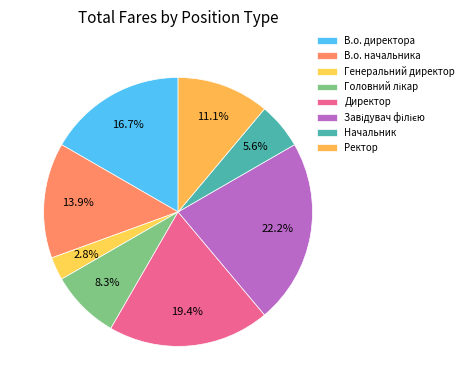

Approximately how many times larger is the value at В.о. директора compared to Директор?

0.9